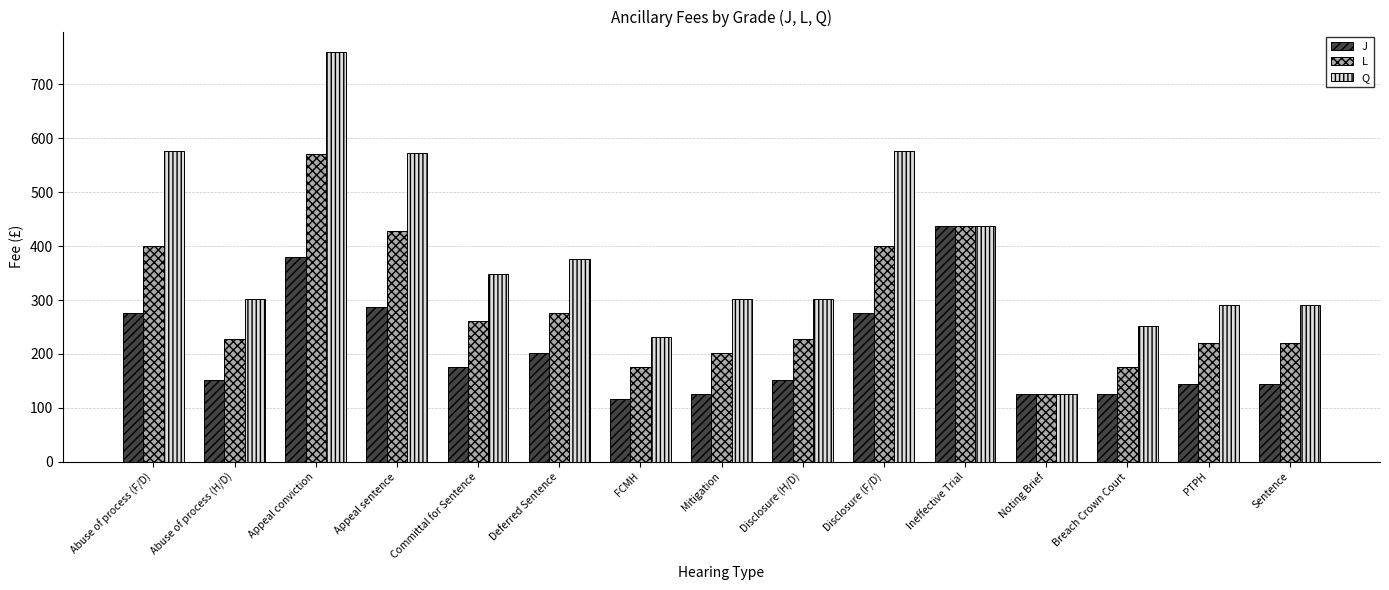

True or false: J has a value of 503 at Appeal sentence.

False